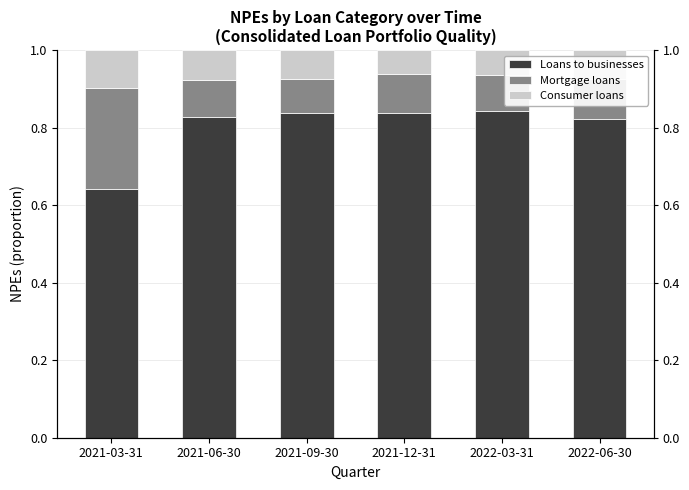

At 2022-03-31, list the series in order from smallest to largest.

Consumer loans, Mortgage loans, Loans to businesses